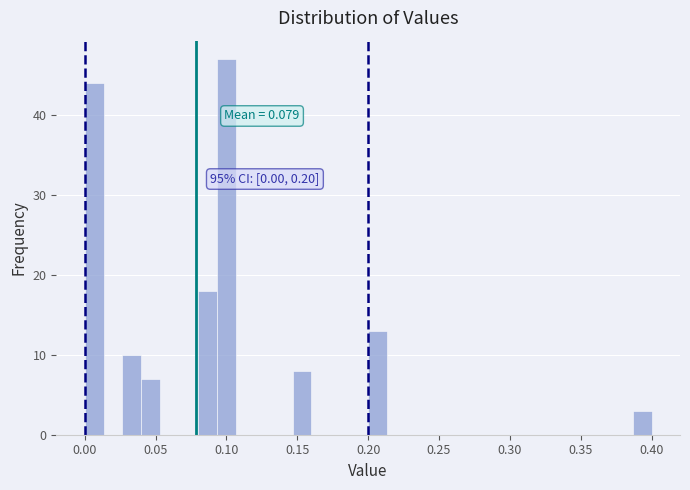

Around what value on the x-axis is the tallest bar? Give the approximate position of its centre, as read against the axis.

0.100